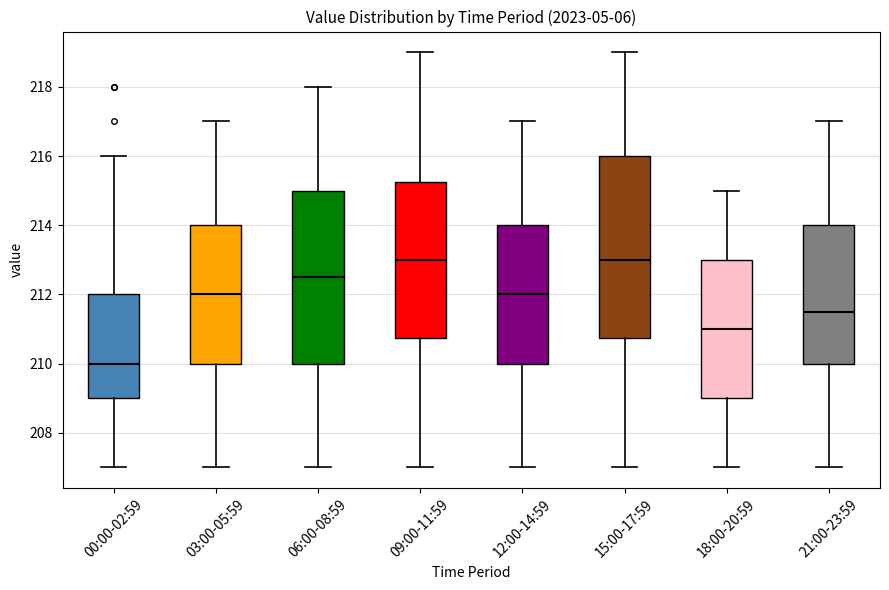

Reading left to right, transcribe this box plot: for each box, give where its median line is, the range the box spans, and where its two whiskers end, as read against the y-axis. The values are not printed on the chart, so give them approximately, as read against the axis.

00:00-02:59: median 210.0, box 209.0 to 212.0, whiskers 207.0 to 216.0
03:00-05:59: median 212.0, box 210.0 to 214.0, whiskers 207.0 to 217.0
06:00-08:59: median 212.6, box 210.0 to 215.0, whiskers 207.0 to 218.0
09:00-11:59: median 213.0, box 210.8 to 215.2, whiskers 207.0 to 219.0
12:00-14:59: median 212.0, box 210.0 to 214.0, whiskers 207.0 to 217.0
15:00-17:59: median 213.0, box 210.8 to 216.0, whiskers 207.0 to 219.0
18:00-20:59: median 211.0, box 209.0 to 213.0, whiskers 207.0 to 215.0
21:00-23:59: median 211.6, box 210.0 to 214.0, whiskers 207.0 to 217.0